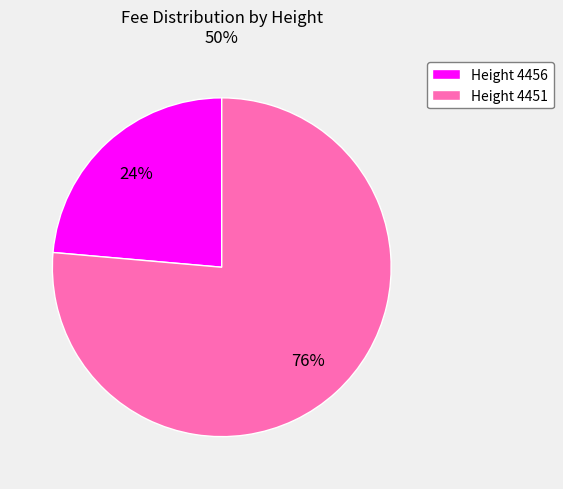

To the nearest percent, what is the combined percentage of Height 4456 and Height 4451?

100%